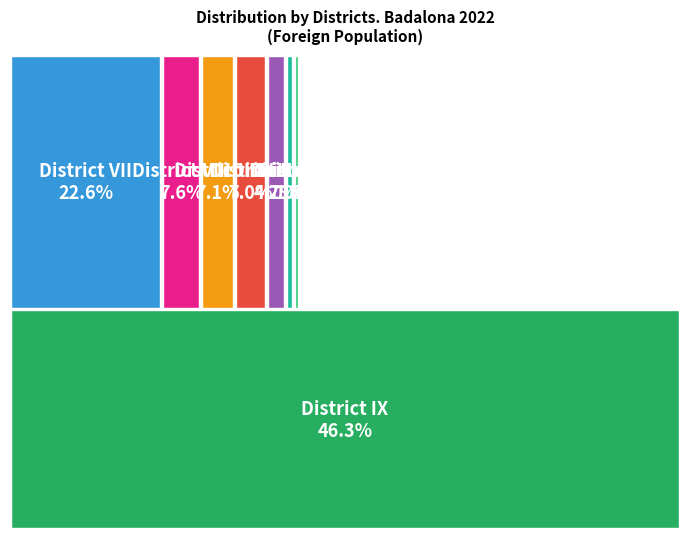

To the nearest percent, what percentage of the pie is District I?

2%